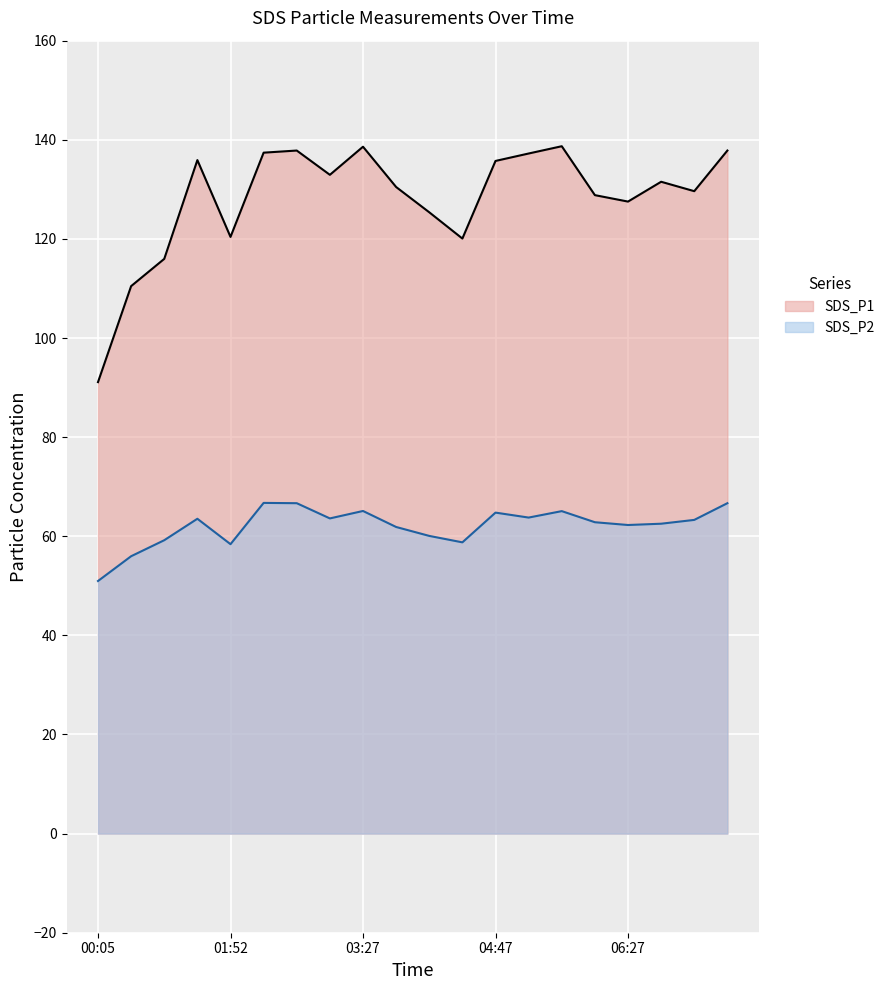

Reading right to left, extract all data points from this chart.

SDS_P1: 07:42=137.8	07:17=129.6	06:52=131.5	06:27=127.5	06:02=128.8	05:37=138.7	05:12=137.2	04:47=135.7	04:22=120.1	03:57=125.4	03:32=130.5	03:27=138.6	03:12=132.9	02:51=137.8	02:19=137.4	01:52=120.4	01:21=135.9	00:56=116.0	00:30=110.5	00:05=91.1
SDS_P2: 07:42=66.7	07:17=63.3	06:52=62.5	06:27=62.3	06:02=62.8	05:37=65.1	05:12=63.8	04:47=64.8	04:22=58.8	03:57=60.1	03:32=61.9	03:27=65.1	03:12=63.6	02:51=66.7	02:19=66.7	01:52=58.4	01:21=63.5	00:56=59.2	00:30=56.0	00:05=51.0